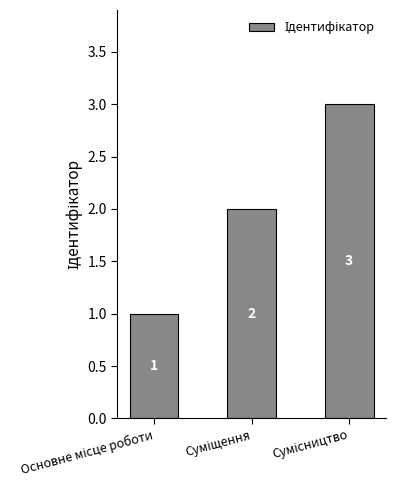

What is the greatest value displayed?

3